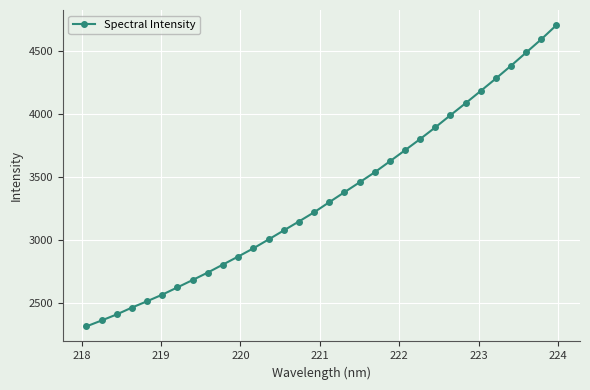

What is the maximum value shown in the chart?

4702.8